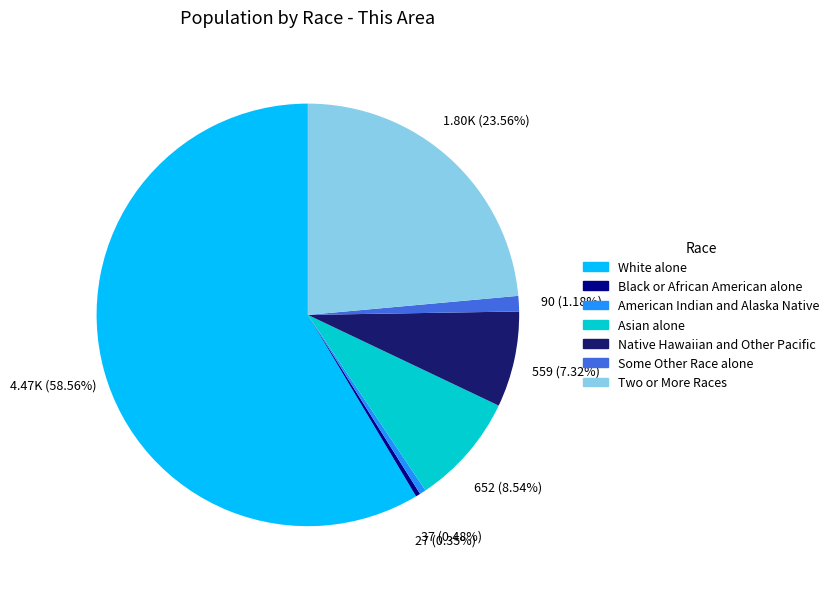

True or false: Some Other Race alone accounts for 1% of the total.

True